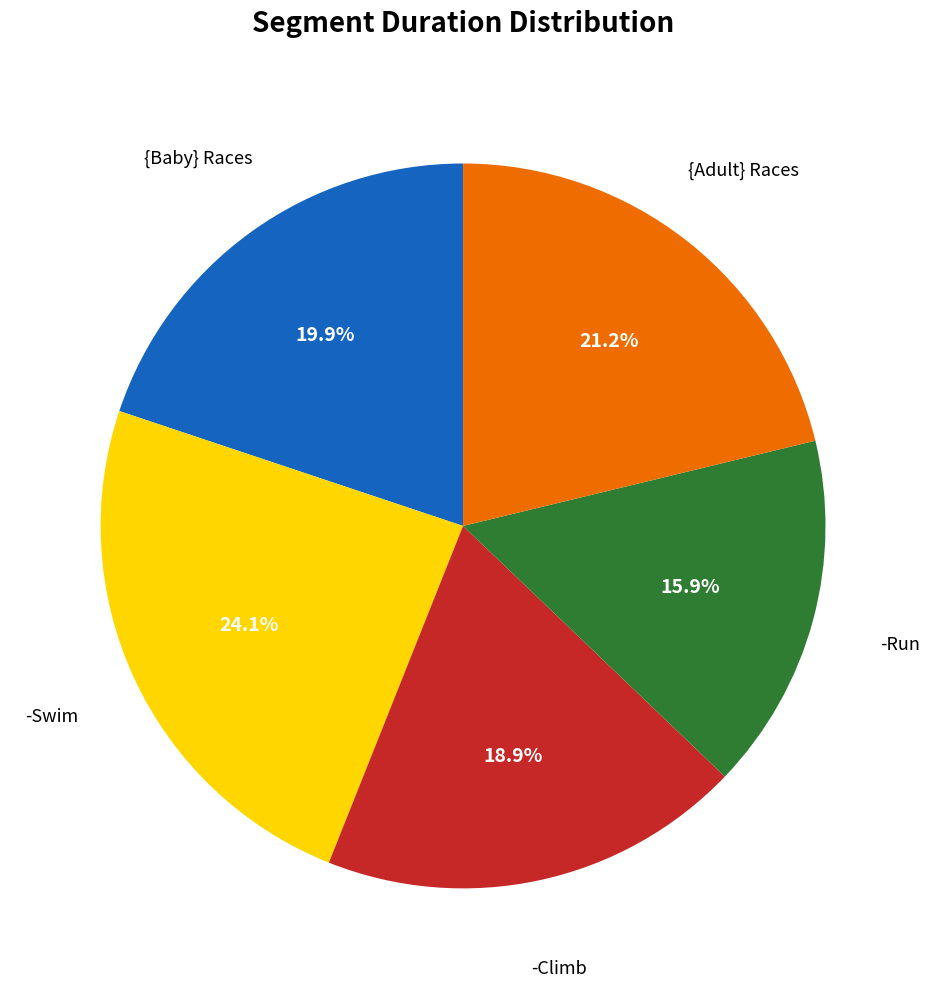

Is there a majority slice in this chart?

No